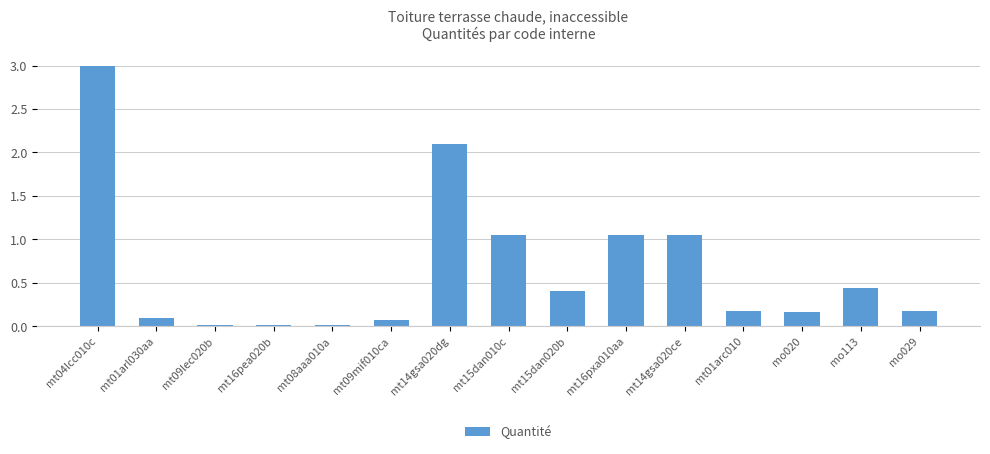

Which category has the highest value across all series?

mt04lcc010c